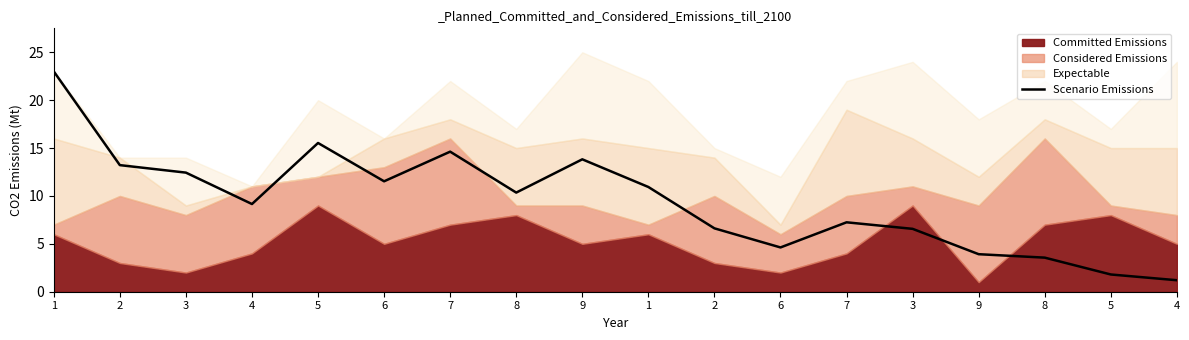

What is the label of the 12th point from the right?

7